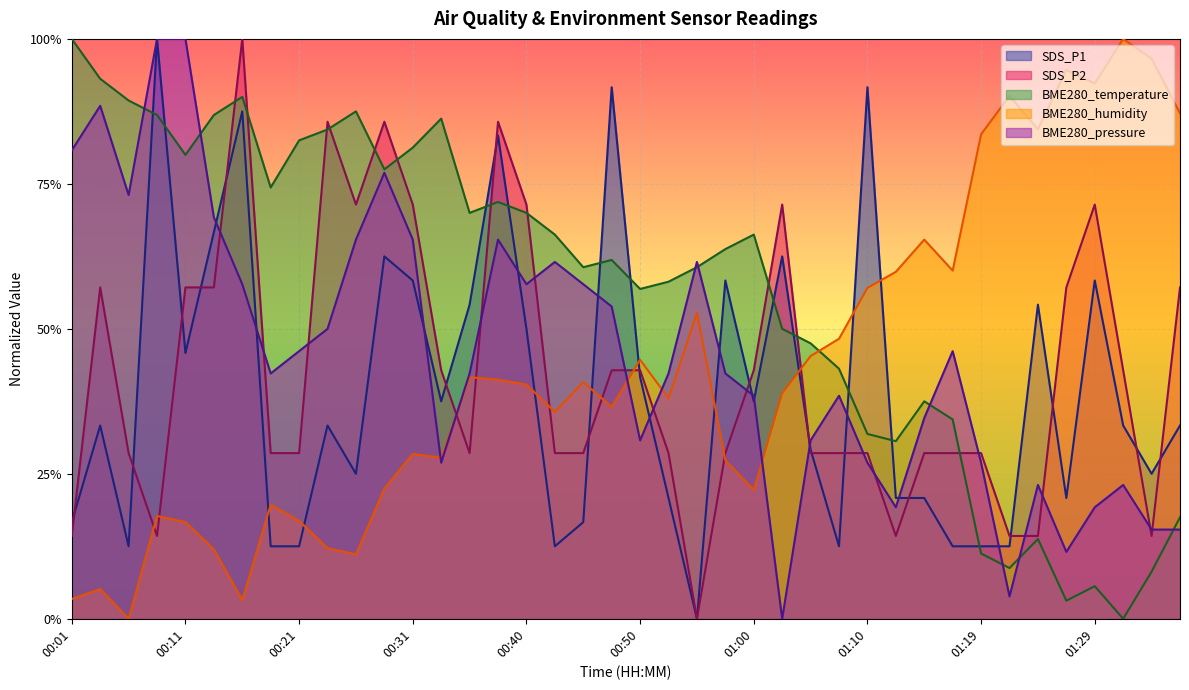

True or false: BME280_pressure has more than 0 points higher than both neighbors.

True